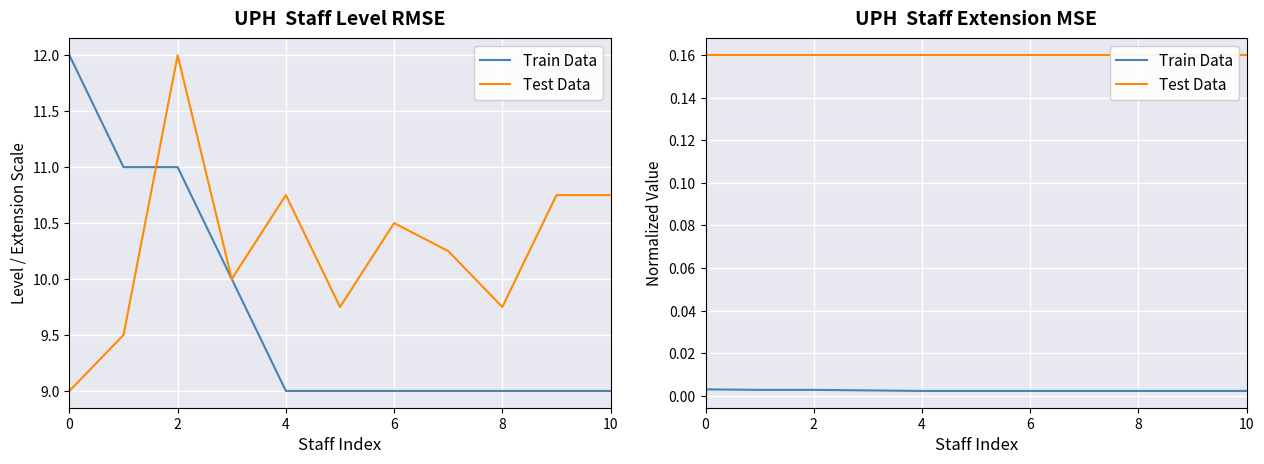

What are all the series names shown in the legend?

Train Data, Test Data